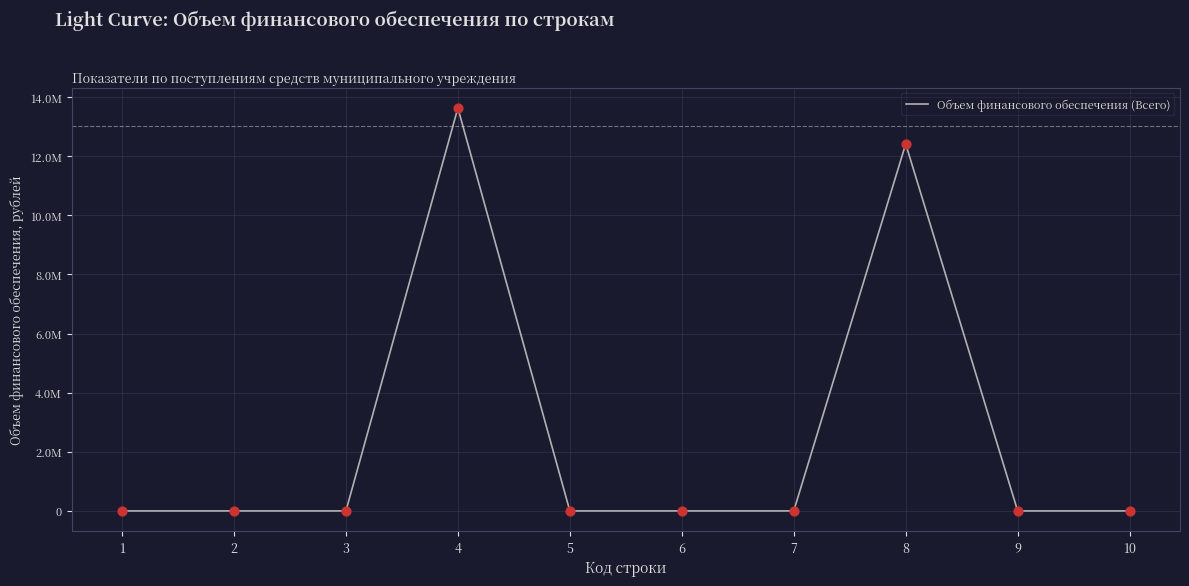

Between 7 and 10, which is larger?

7